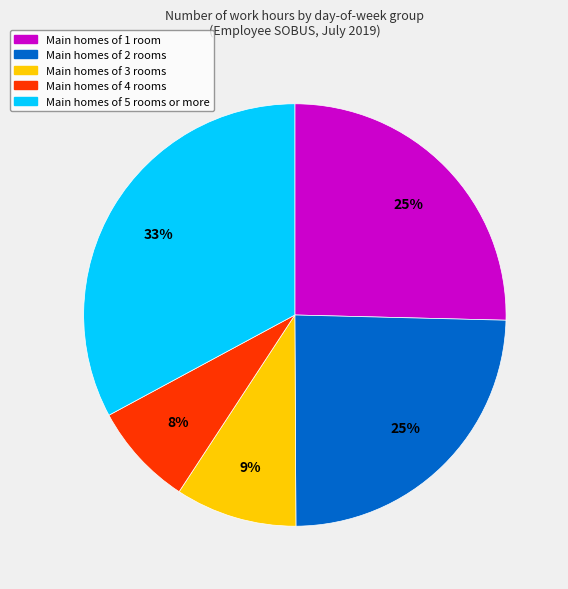

Is there a majority slice in this chart?

No